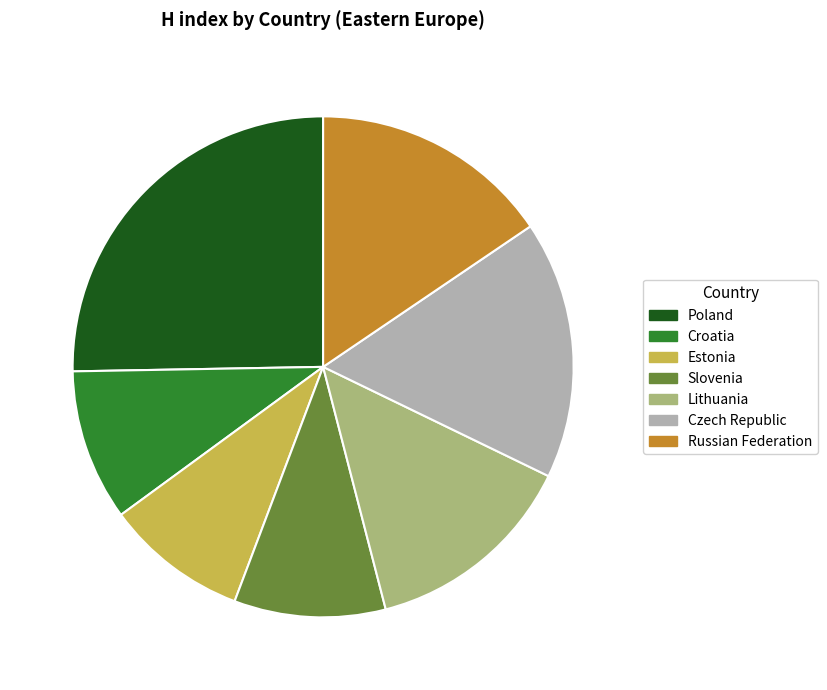

Does Poland represent more than half of the total?

No